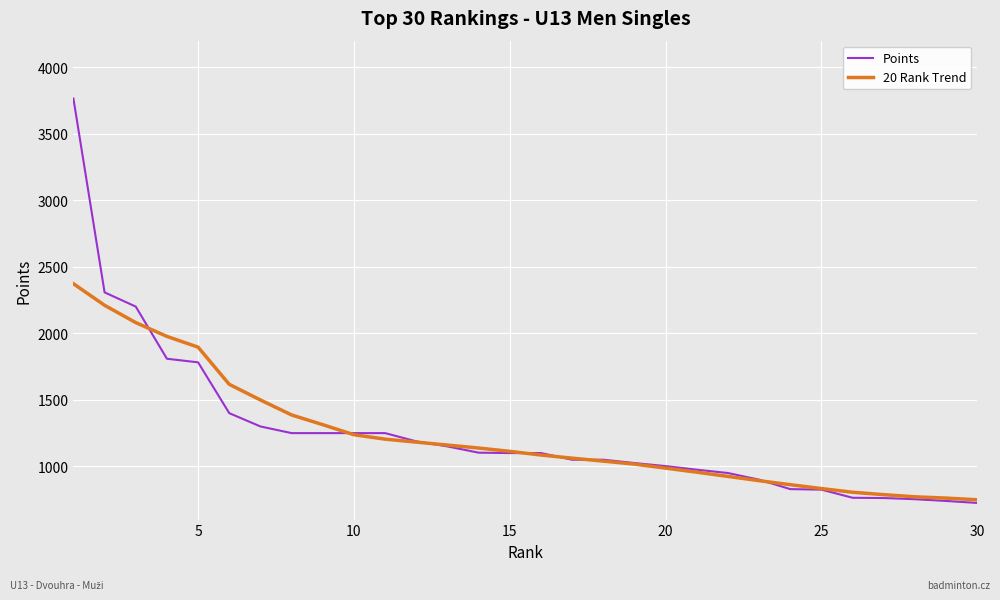

Which series has the widest spread of values?

Points